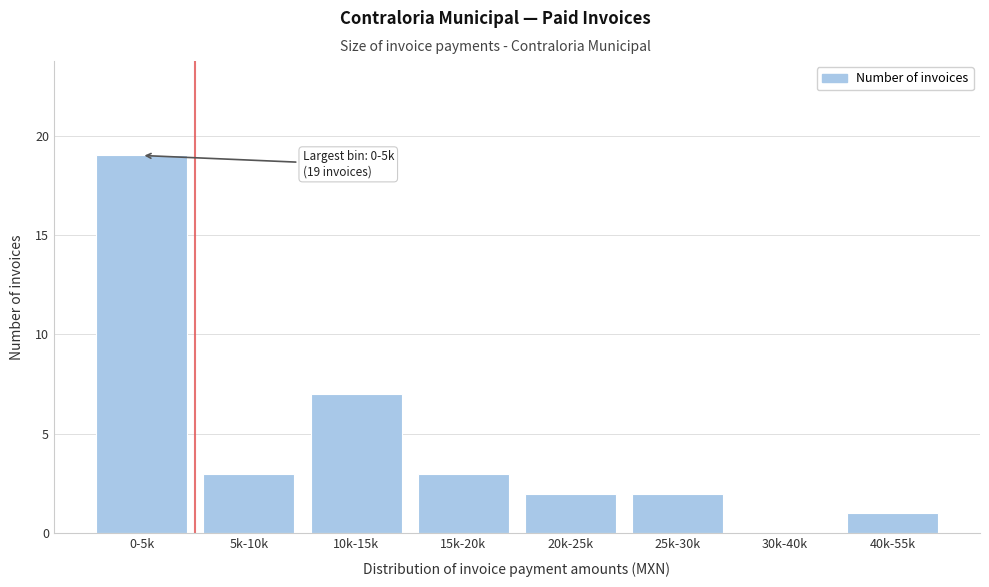

Reading right to left, list all the values displayed in this chart.

40k-55k=1	30k-40k=0	25k-30k=2	20k-25k=2	15k-20k=3	10k-15k=7	5k-10k=3	0-5k=19